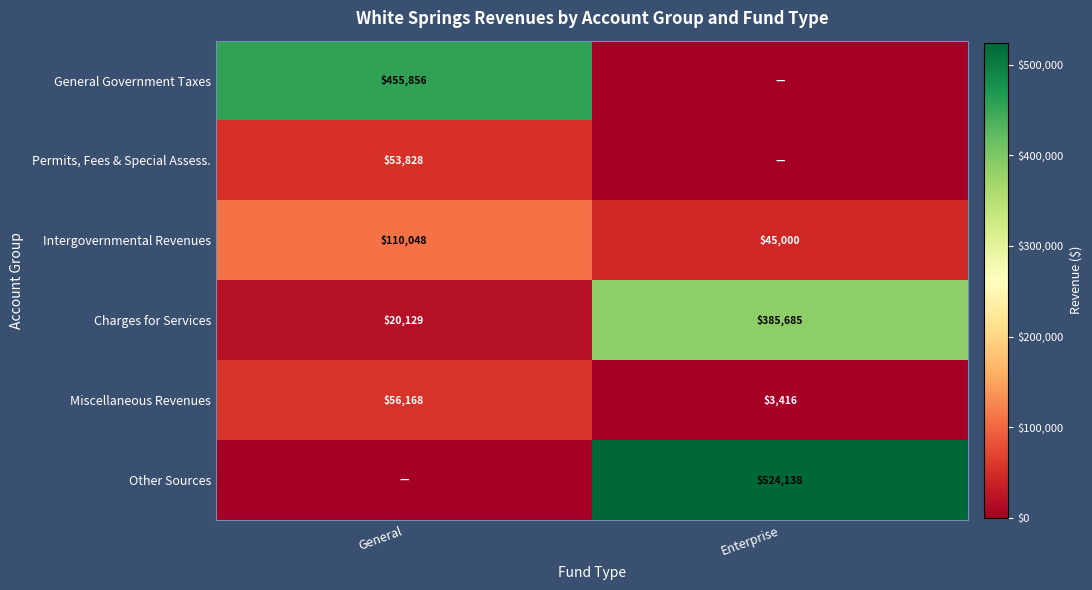

What is the sum of the Charges for Services values at Enterprise and General?

405814